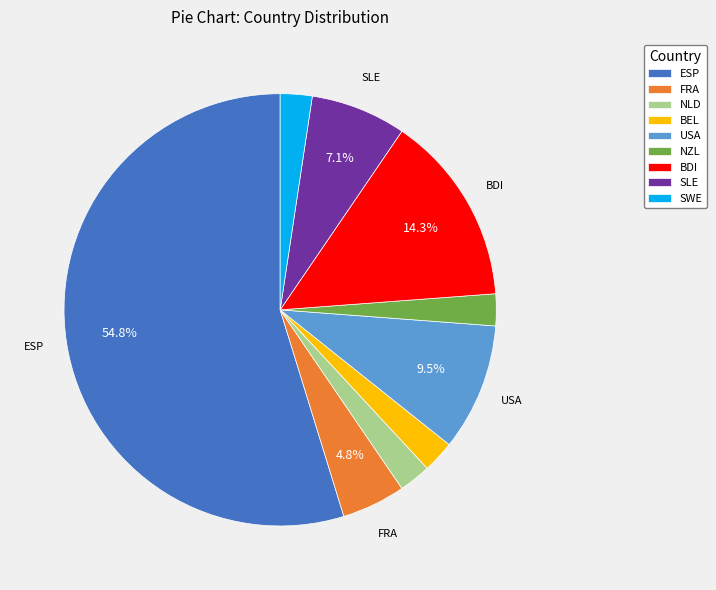

How much of the chart is everything except SLE?

92.9%